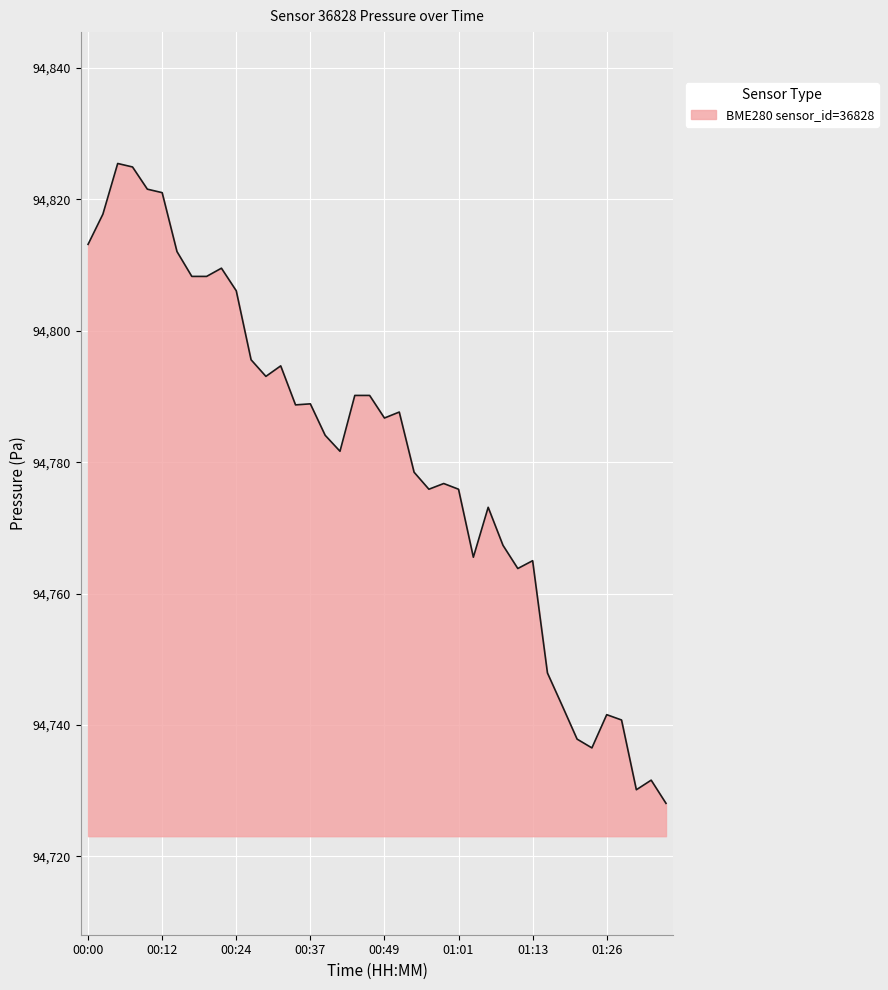

What is the maximum value shown in the chart?

94825.5